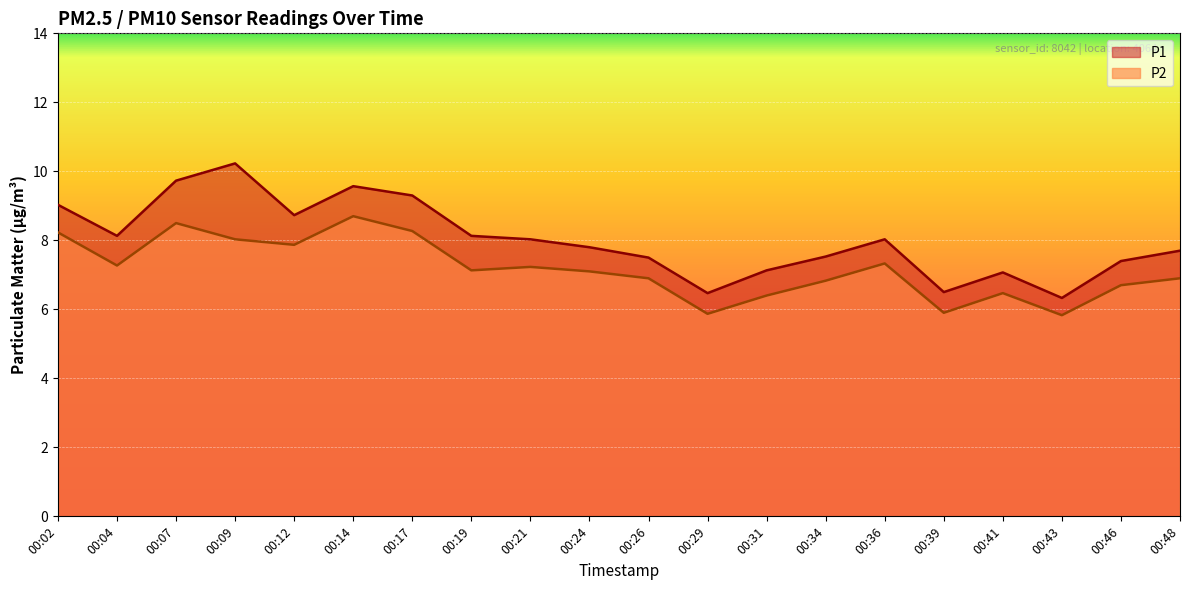

At 00:26, list the series in order from smallest to largest.

P2, P1